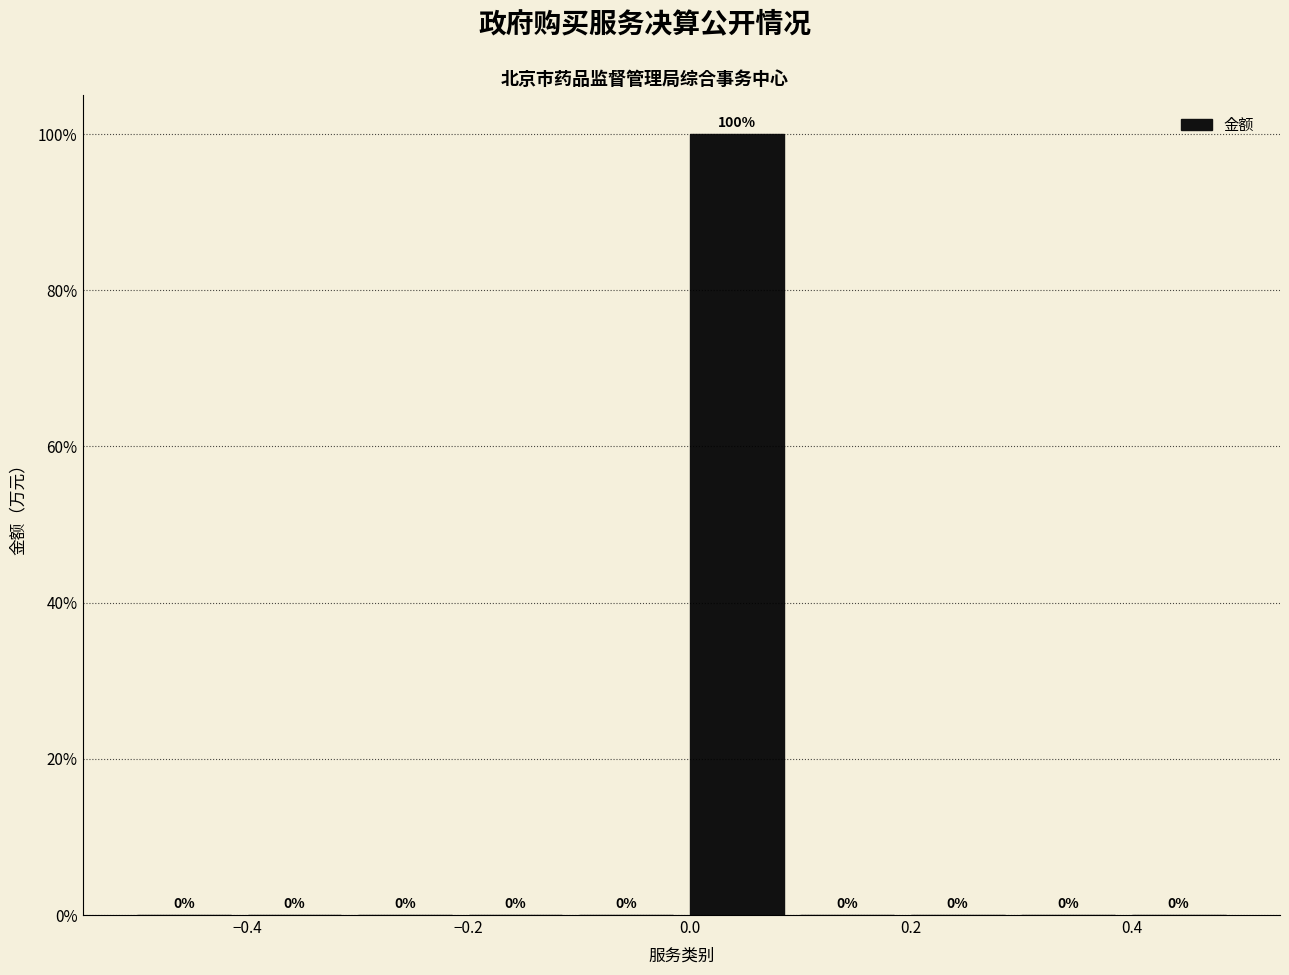

Over which range of the x-axis is the bar tallest?

0.0 to 0.1